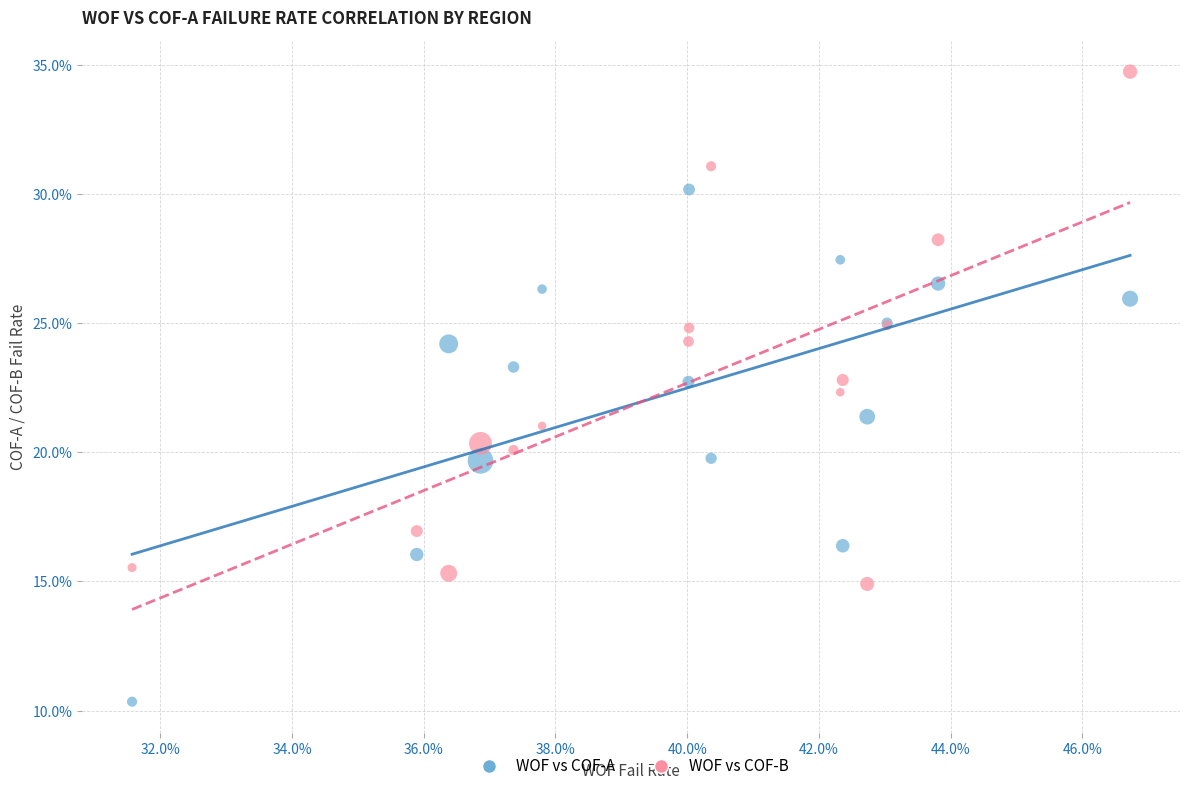

Which series contains the lowest Y value?

WOF vs COF-A